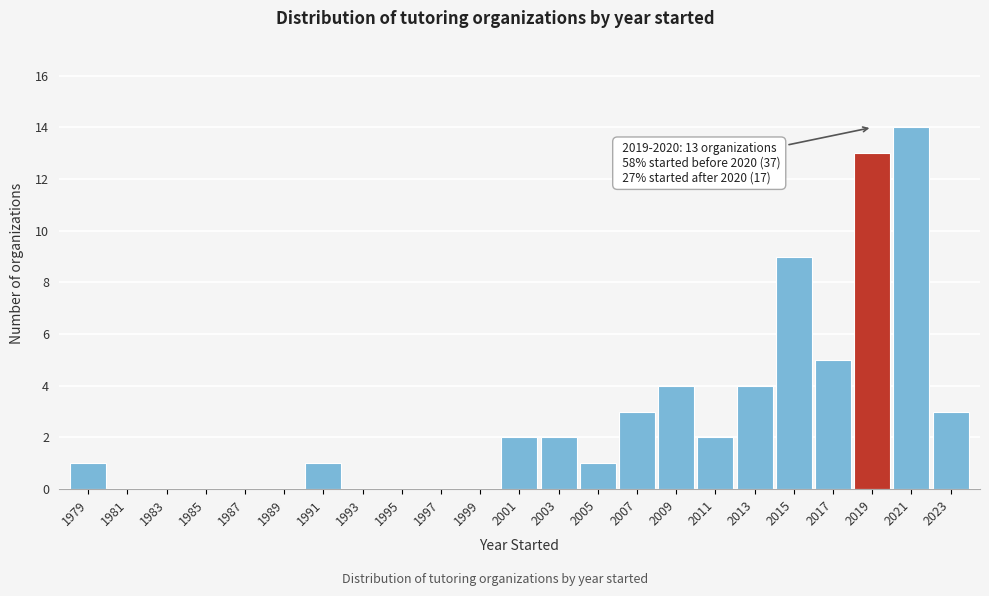

Reading left to right, what are all the values shown in this chart?

1979=1	1981=0	1983=0	1985=0	1987=0	1989=0	1991=1	1993=0	1995=0	1997=0	1999=0	2001=2	2003=2	2005=1	2007=3	2009=4	2011=2	2013=4	2015=9	2017=5	2019=13	2021=14	2023=3